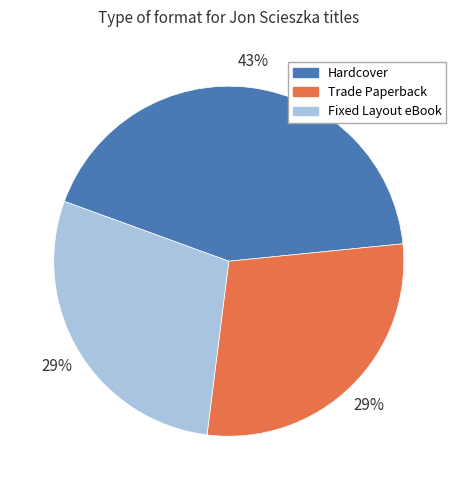

What is the largest slice in the pie chart?

Hardcover